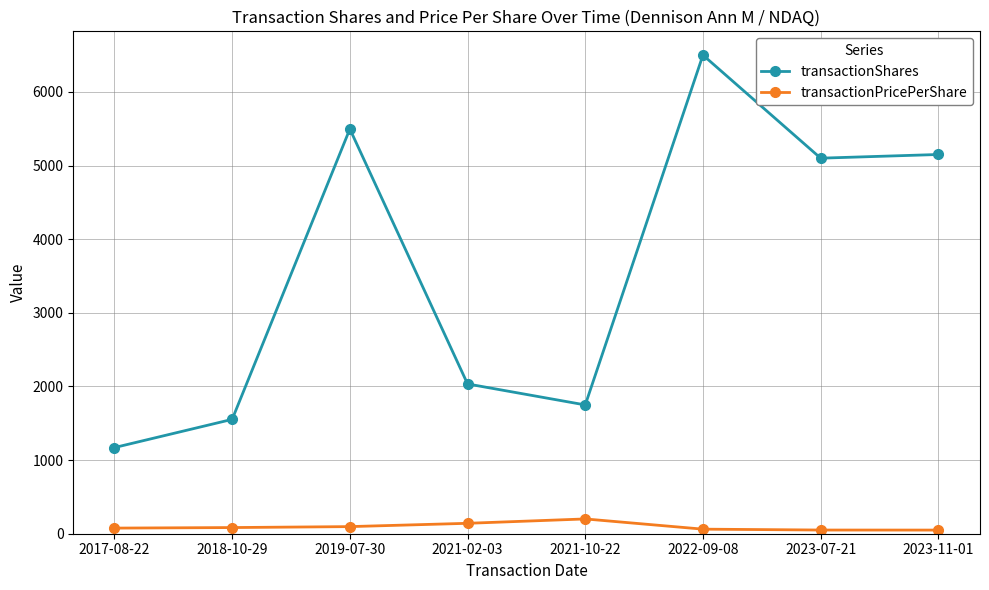

Rank the series by their average value, from highest to lowest.

transactionShares, transactionPricePerShare